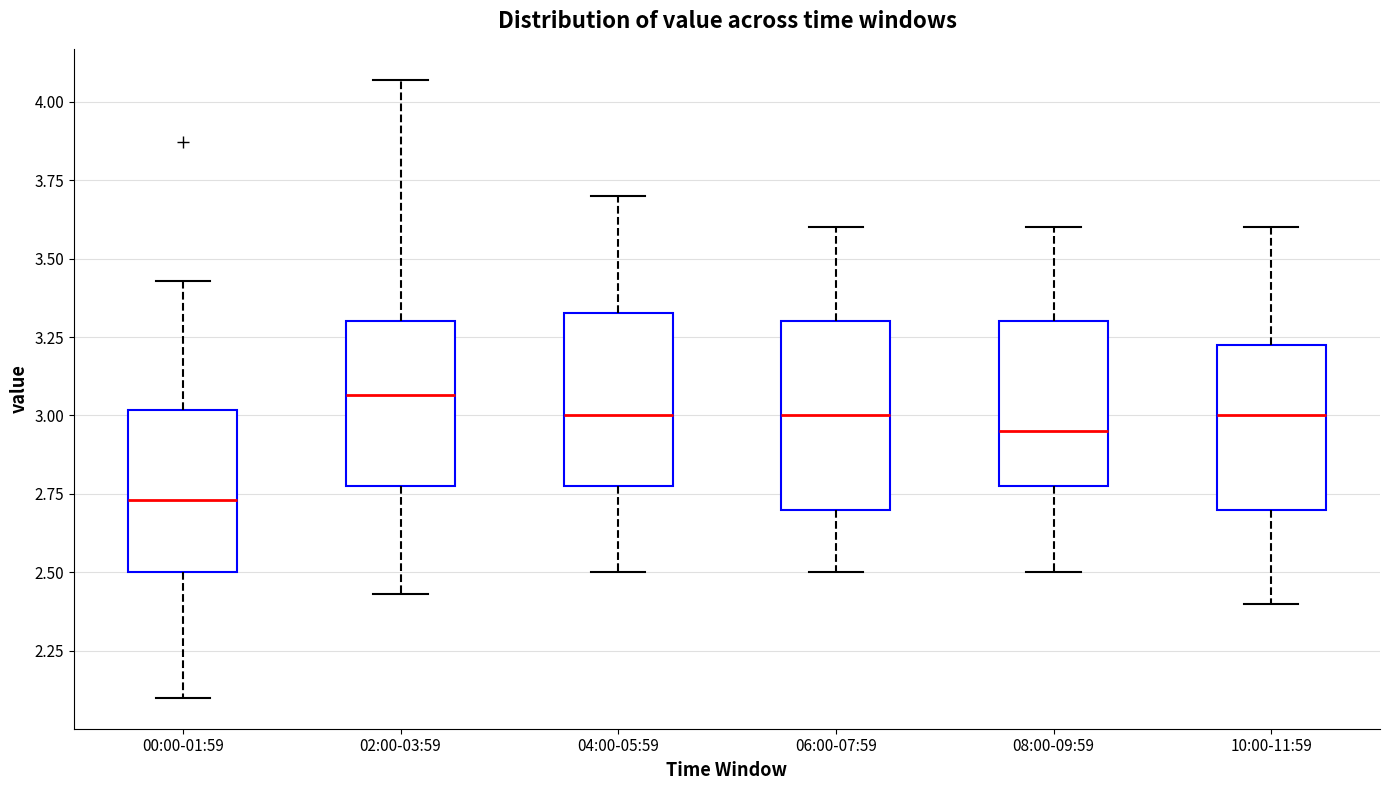

Which box has the highest median line?

02:00-03:59